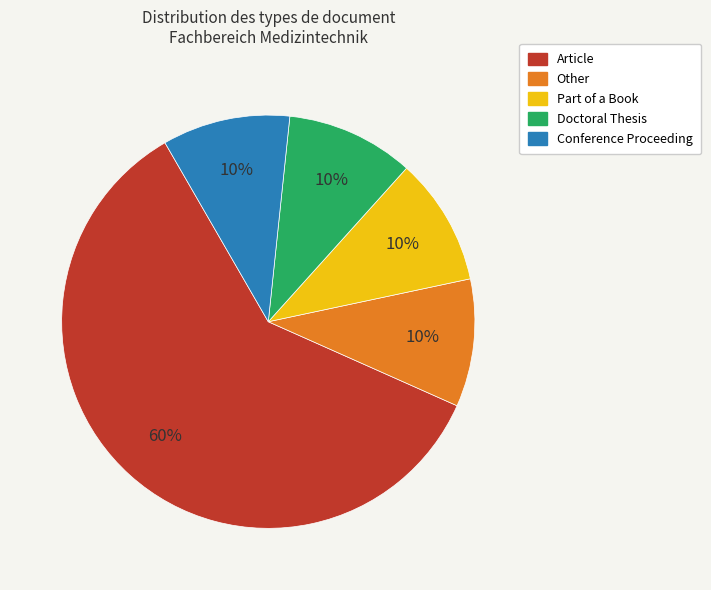

Is there a majority slice in this chart?

Yes